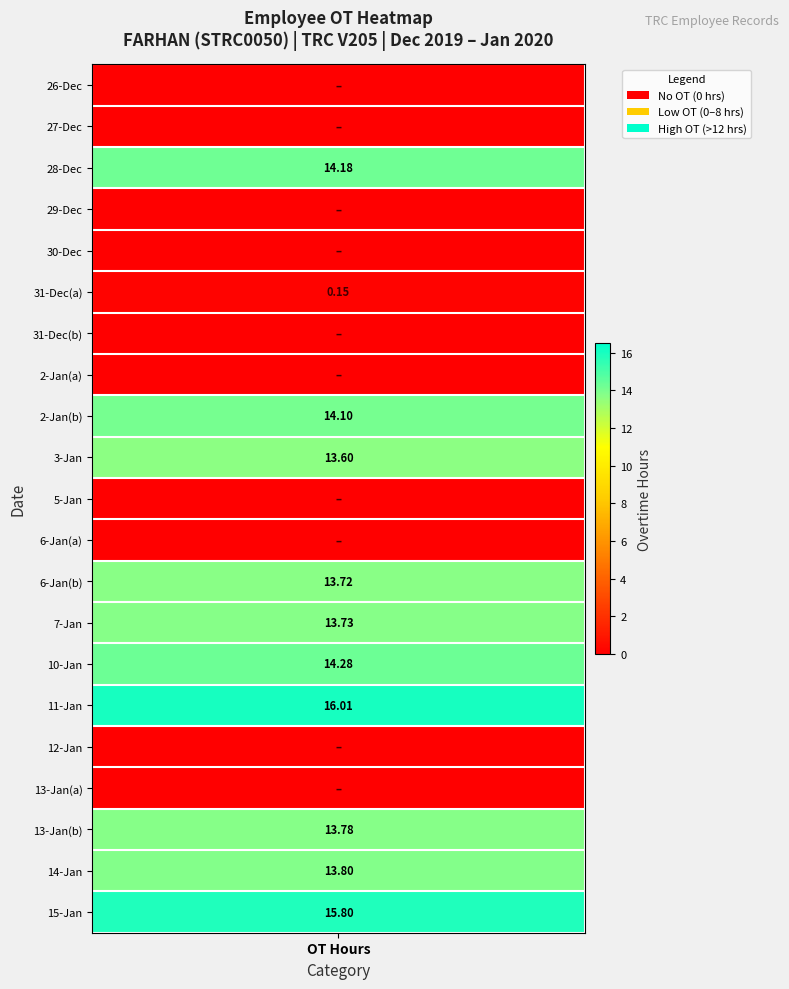

Which has a higher value, 6 or 7?

7